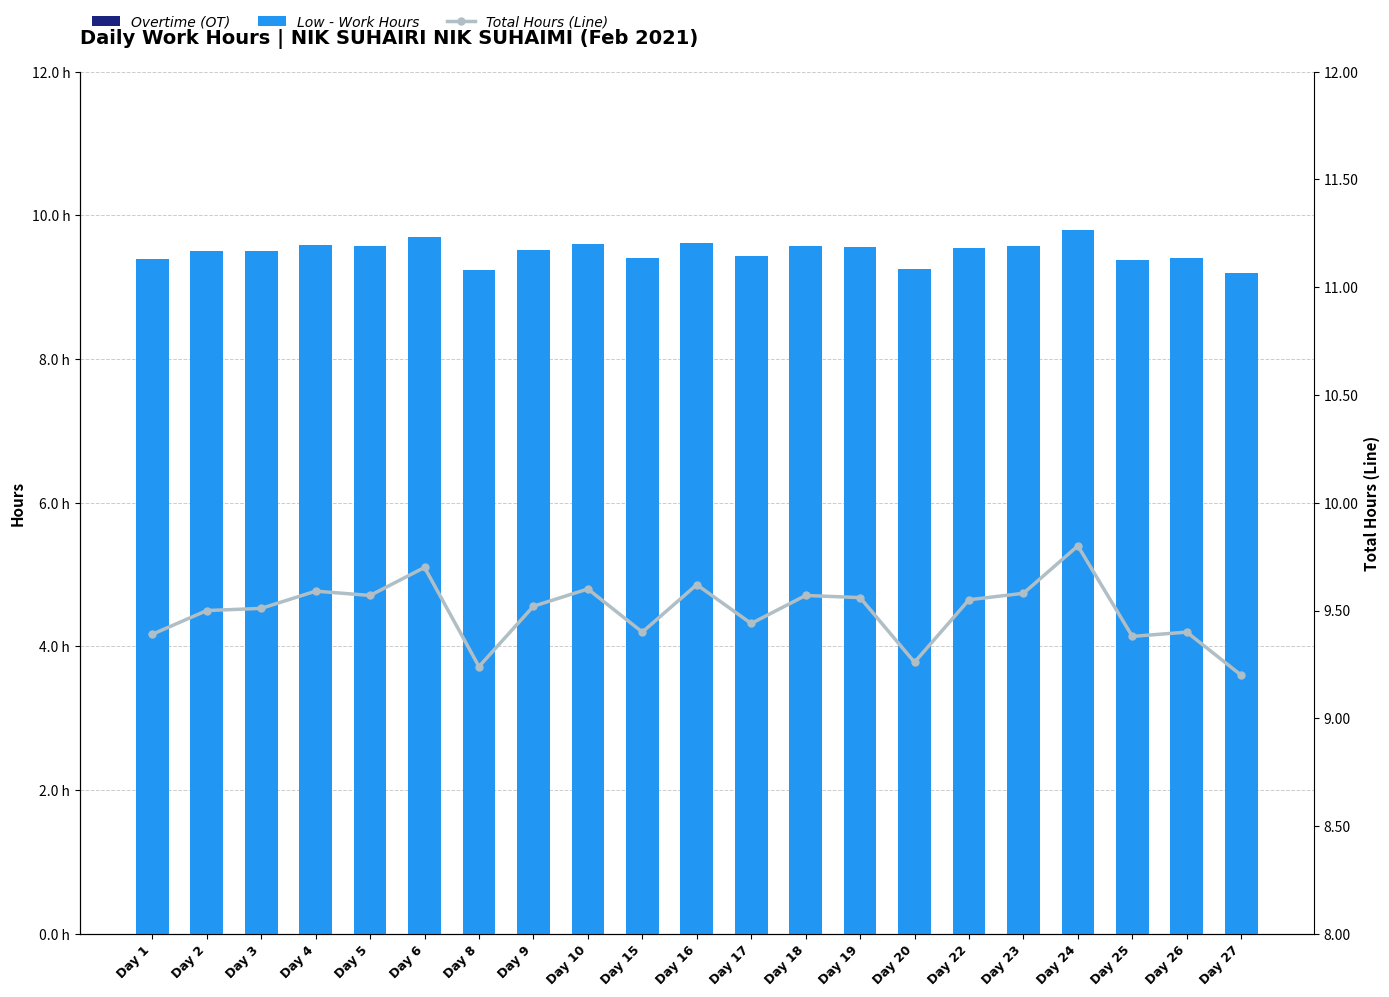

Where is Total Hours (Line) nearest to the value 9?

Day 27